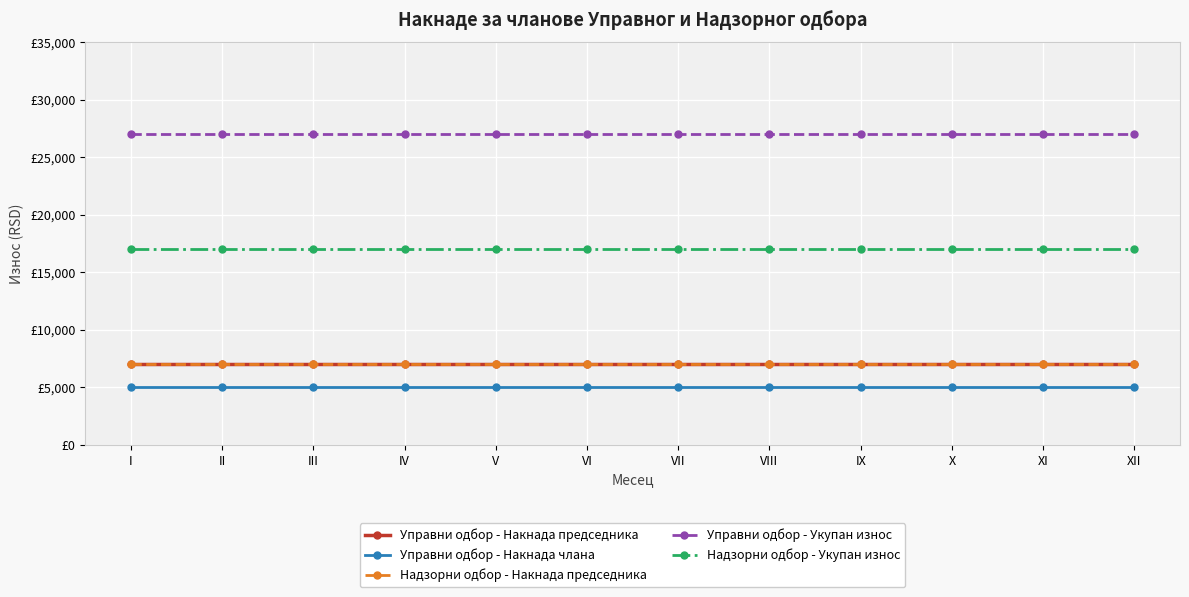

Rank the series by their maximum value, from lowest to highest.

Управни одбор - Накнада члана, Управни одбор - Накнада председника, Надзорни одбор - Накнада председника, Надзорни одбор - Укупан износ, Управни одбор - Укупан износ